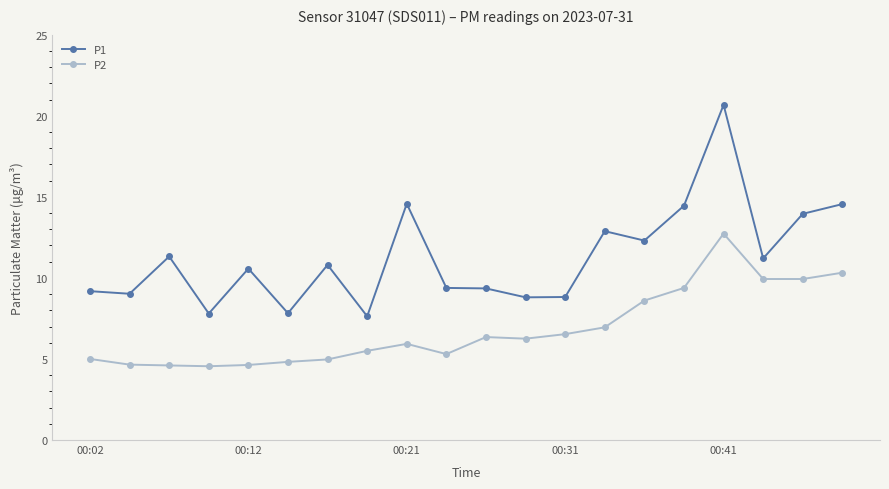

True or false: P2 has more than 1 points higher than both neighbors.

True